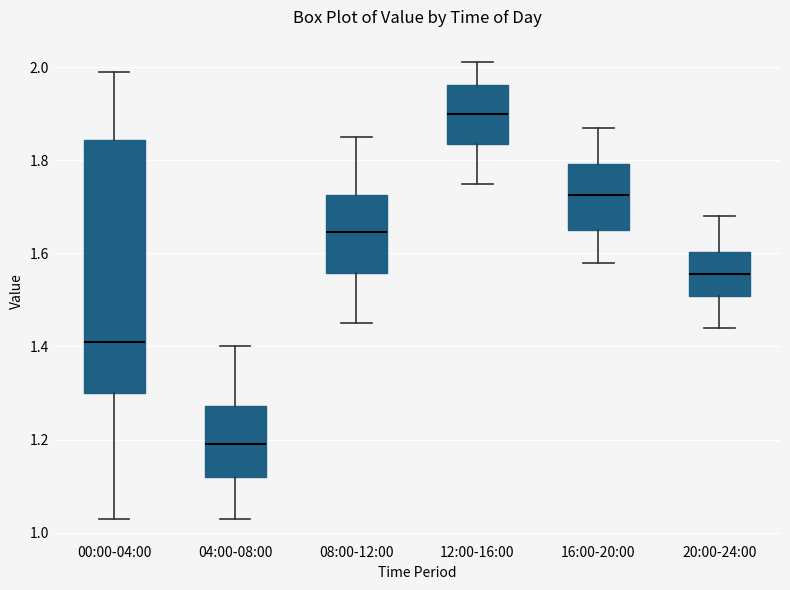

Reading left to right, transcribe this box plot: for each box, give where its median line is, the range the box spans, and where its two whiskers end, as read against the y-axis. The values are not printed on the chart, so give them approximately, as read against the axis.

00:00-04:00: median 1.42, box 1.30 to 1.84, whiskers 1.04 to 2.00
04:00-08:00: median 1.20, box 1.12 to 1.28, whiskers 1.04 to 1.40
08:00-12:00: median 1.64, box 1.56 to 1.72, whiskers 1.46 to 1.86
12:00-16:00: median 1.90, box 1.84 to 1.96, whiskers 1.76 to 2.02
16:00-20:00: median 1.72, box 1.66 to 1.80, whiskers 1.58 to 1.88
20:00-24:00: median 1.56, box 1.50 to 1.60, whiskers 1.44 to 1.68